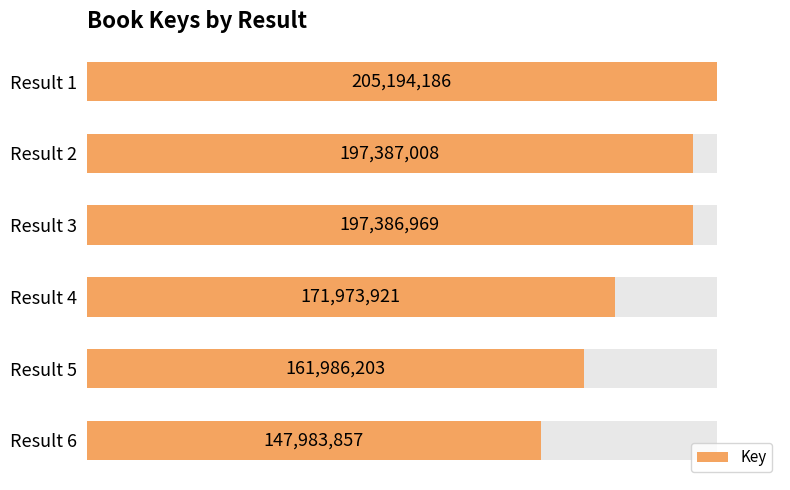

What is the change in value from Result 1 to Result 4?

-33220265